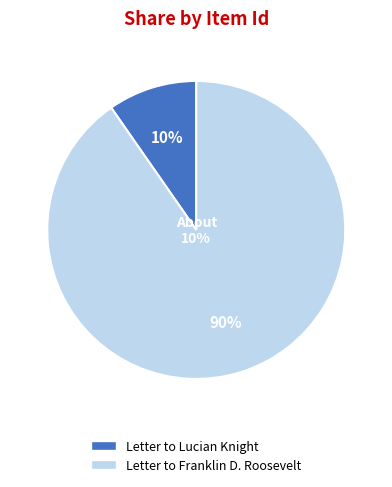

What is the largest slice in the pie chart?

Letter to Franklin D. Roosevelt